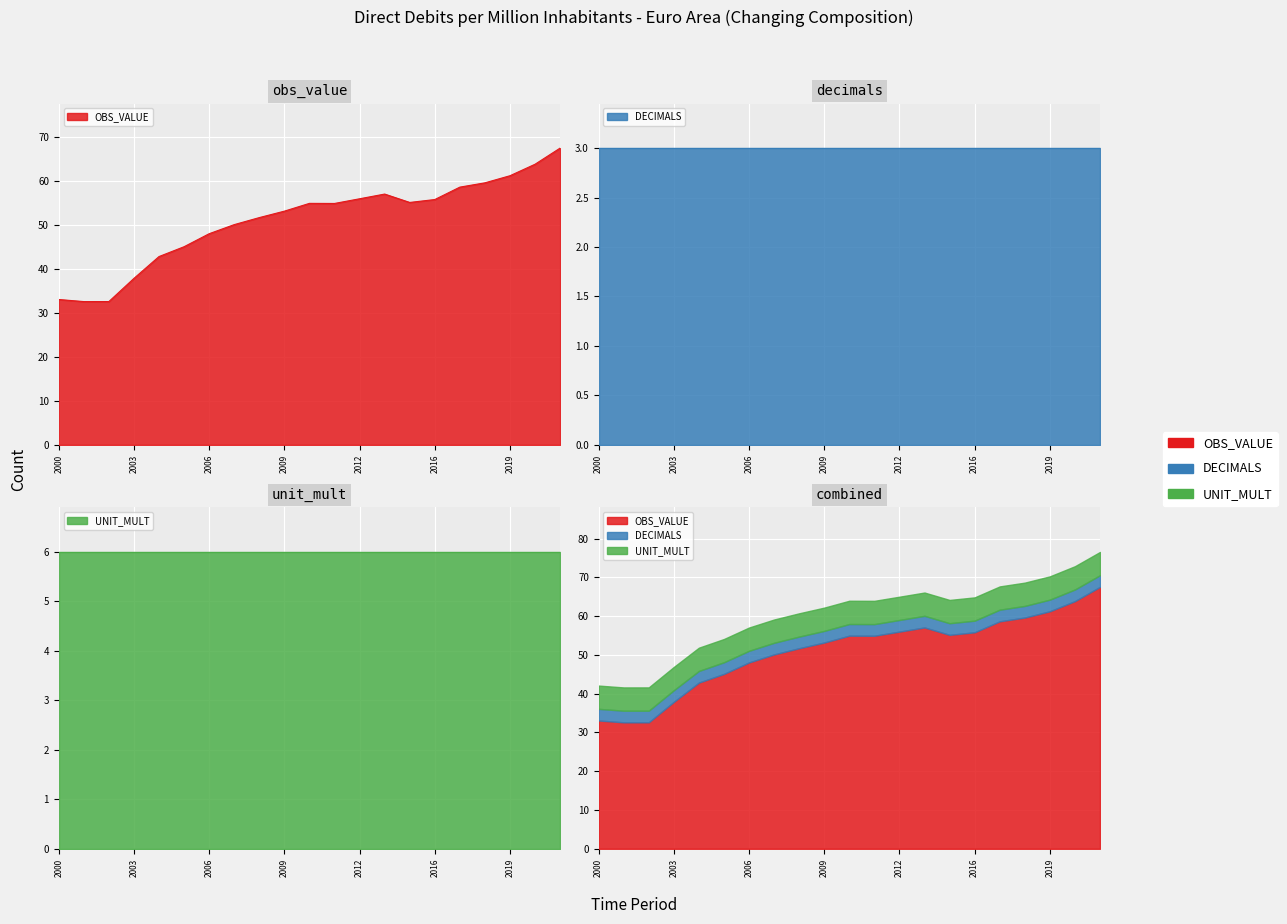

How many values in the OBS_VALUE series exceed 54?

11